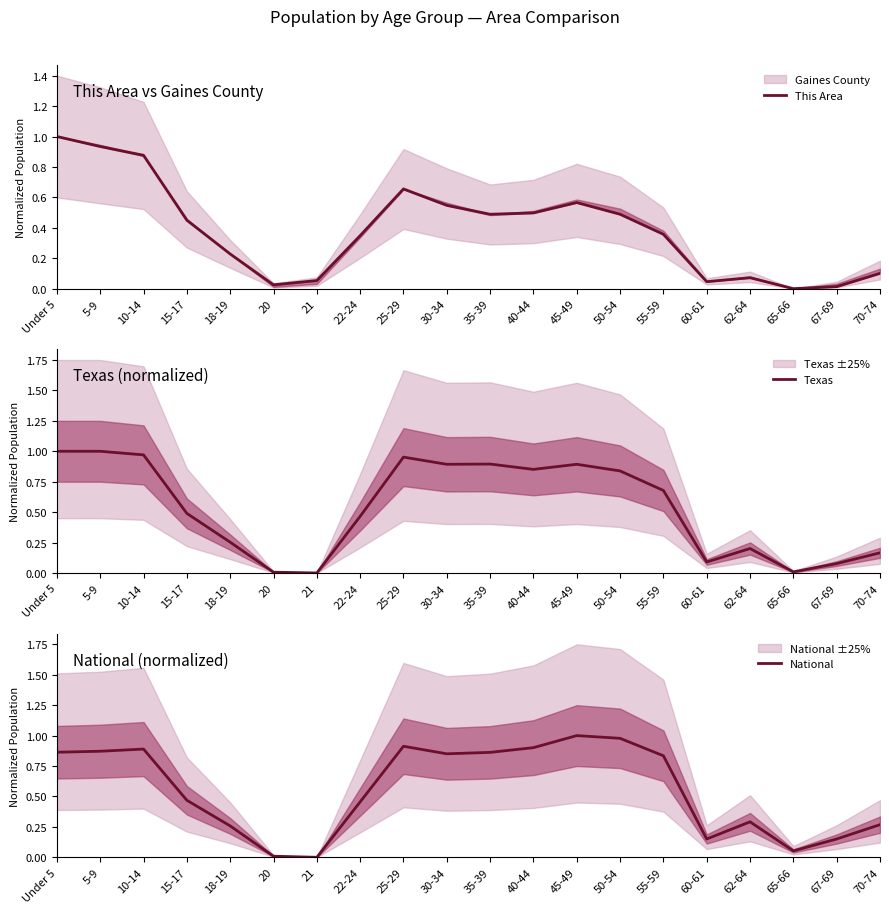

Which has a higher value, 60-61 or 55-59?

55-59